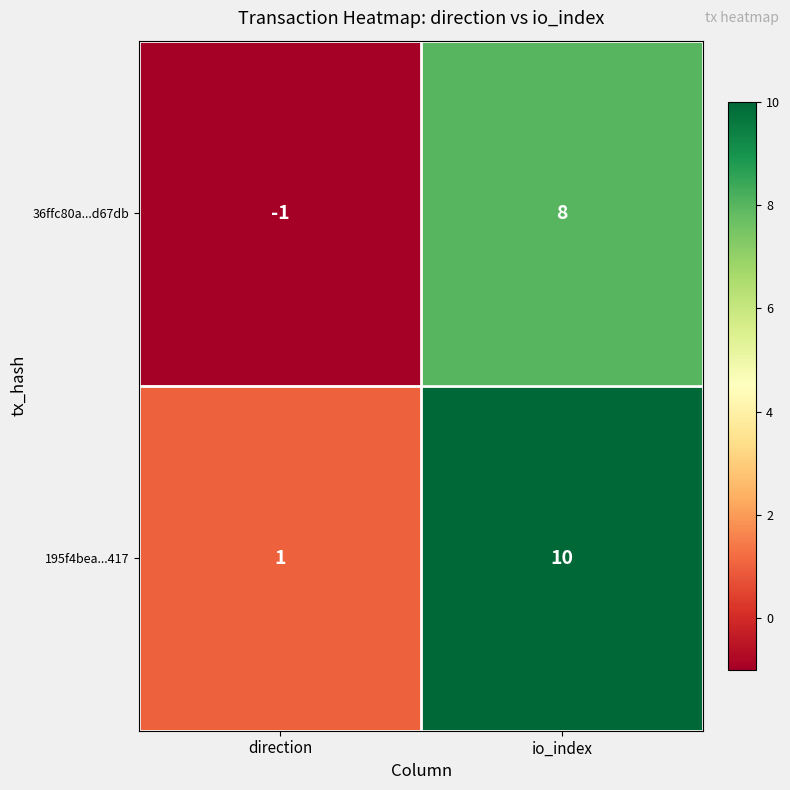

The 195f4bea...417 series shows 18 at io_index. True or false?

False